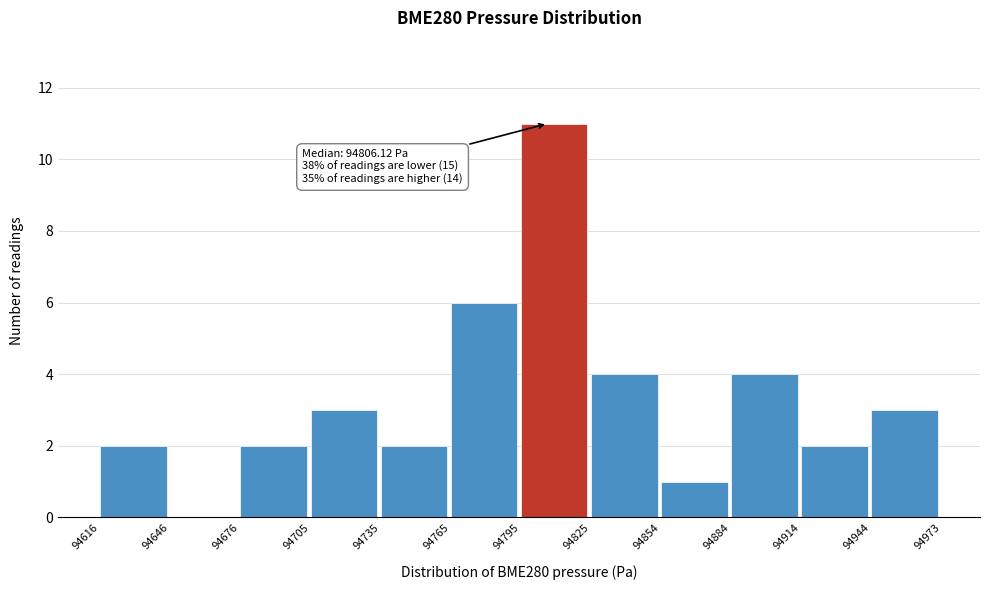

Which range on the x-axis has the tallest bar?

94795 to 94825